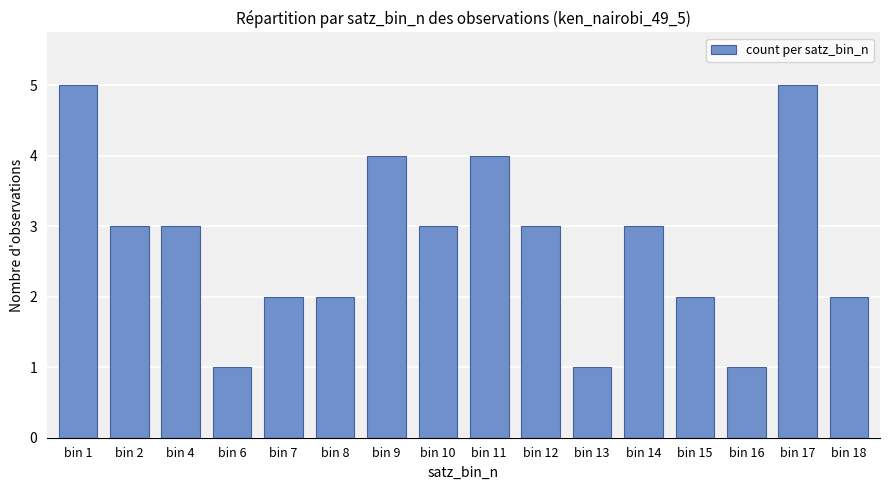

What is the sum of the values at bin 14 and bin 15?

5